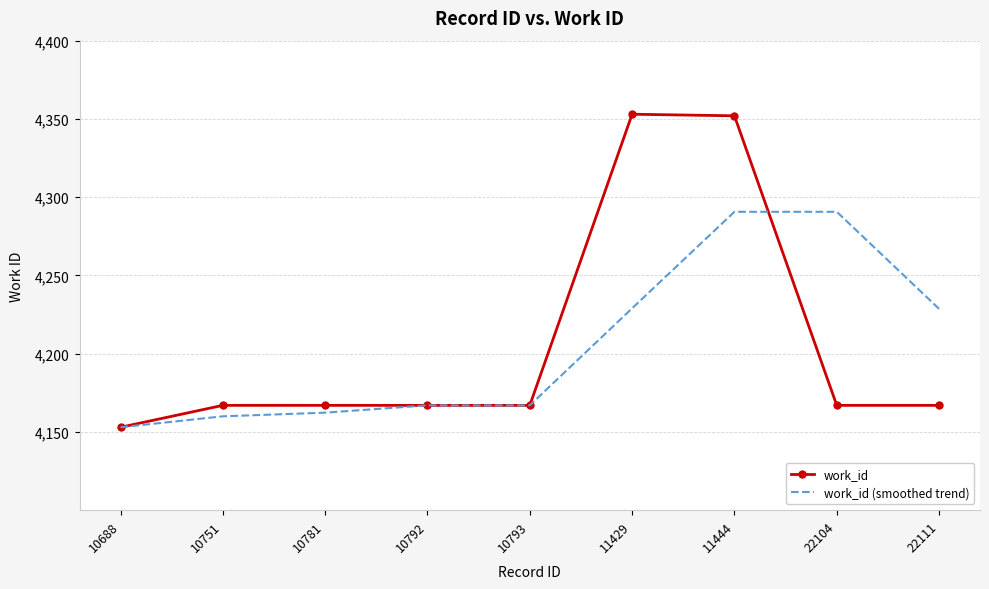

Is the value of work_id (smoothed trend) at 11429 greater than the value of work_id at 11444?

No